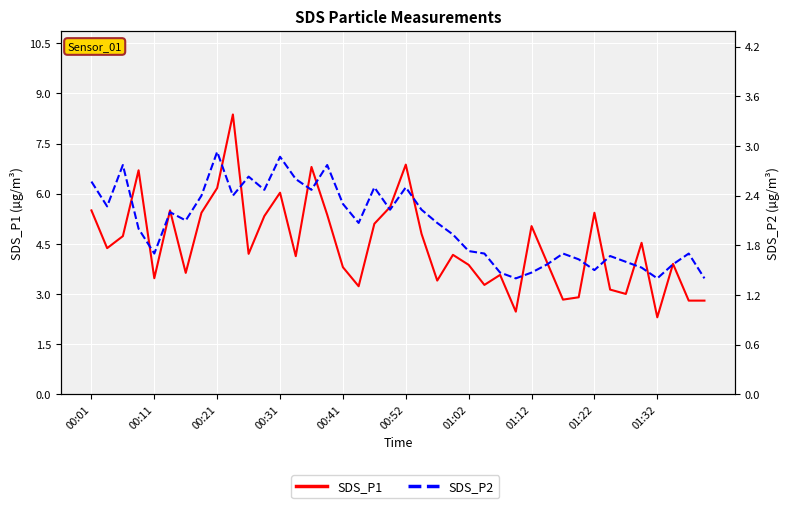

List the series in order of their overall mean, highest first.

SDS_P1, SDS_P2